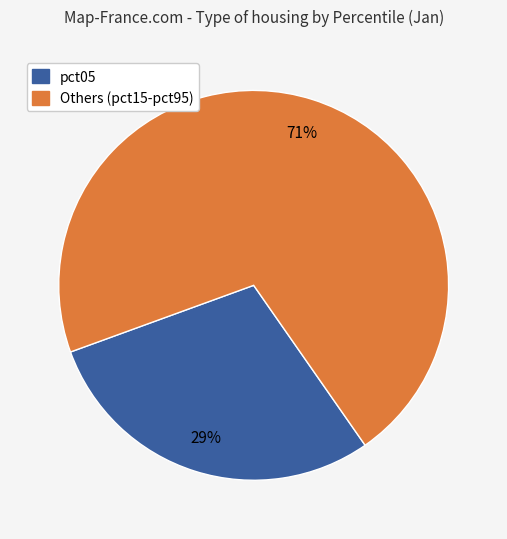

Between Others (pct15-pct95) and pct05, which is larger?

Others (pct15-pct95)